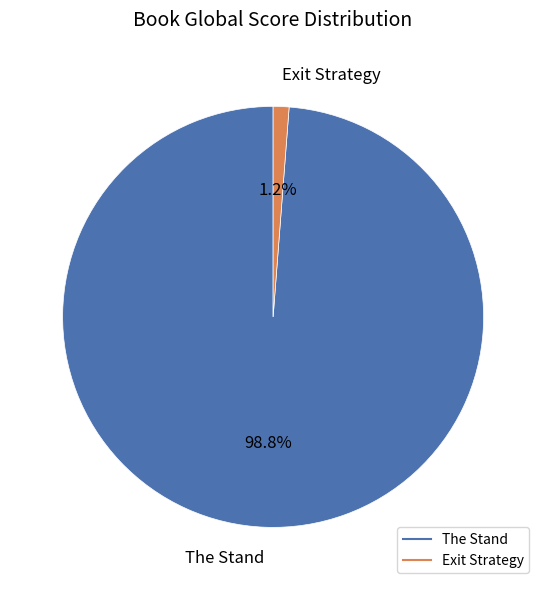

To the nearest percent, what percentage of the pie is Exit Strategy?

1%